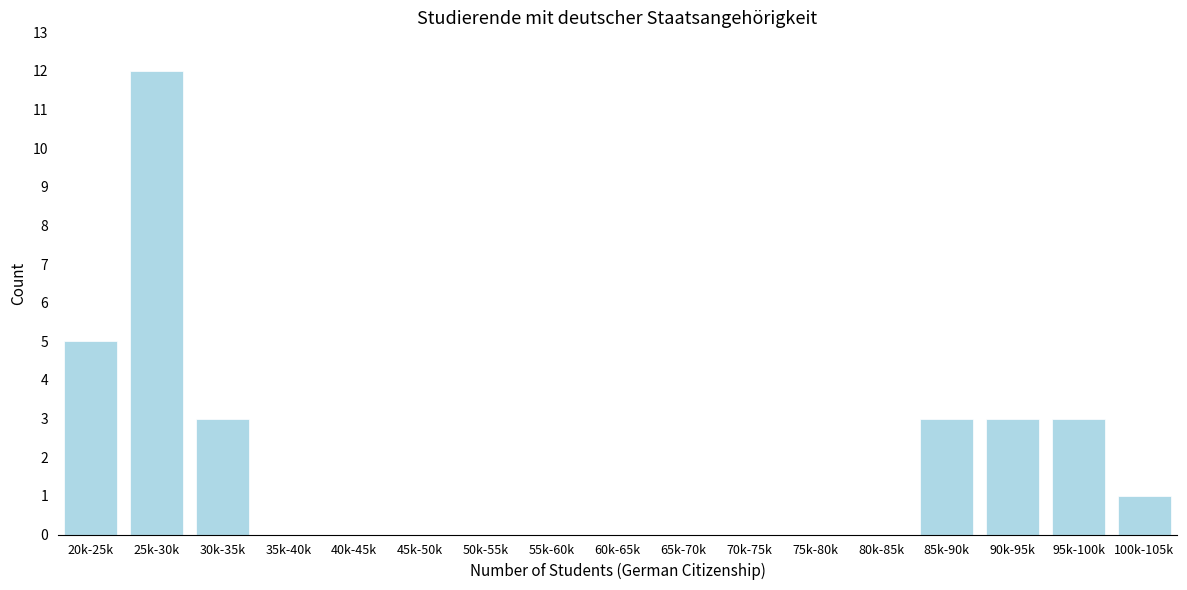

Reading left to right, transcribe all the data shown in this chart.

20k-25k=5	25k-30k=12	30k-35k=3	35k-40k=0	40k-45k=0	45k-50k=0	50k-55k=0	55k-60k=0	60k-65k=0	65k-70k=0	70k-75k=0	75k-80k=0	80k-85k=0	85k-90k=3	90k-95k=3	95k-100k=3	100k-105k=1